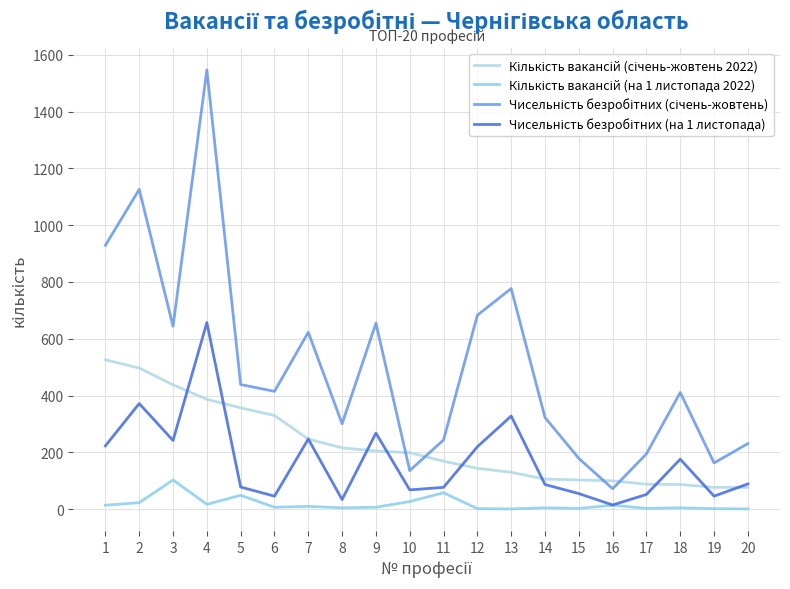

At which category is the sum across all series the highest?

4